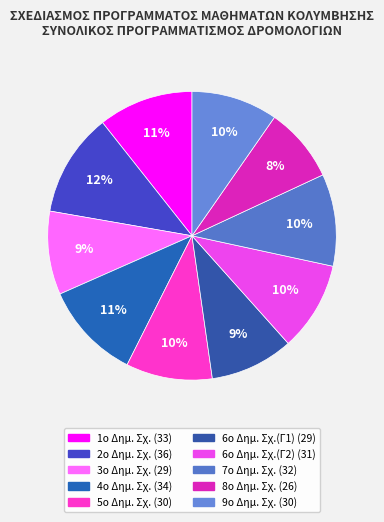

Do 6ο Δημ. Σχ.(Γ2) and 1ο Δημ. Σχ. together represent more than half of the pie?

No